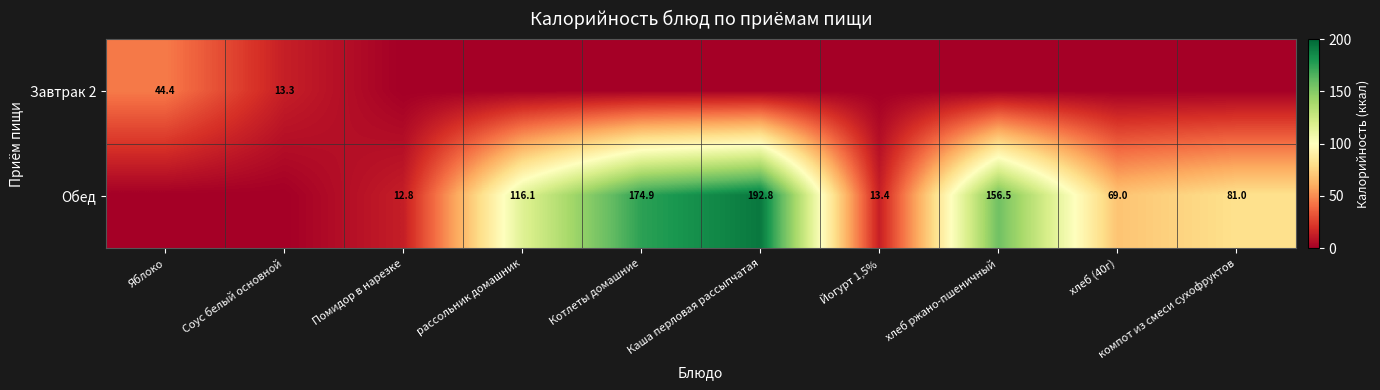

The Обед series shows 96.3 at Каша перловая рассыпчатая. True or false?

False